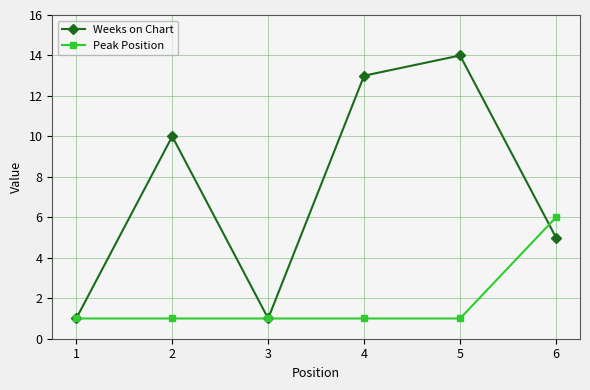

Read the Peak Position value at 3.

1